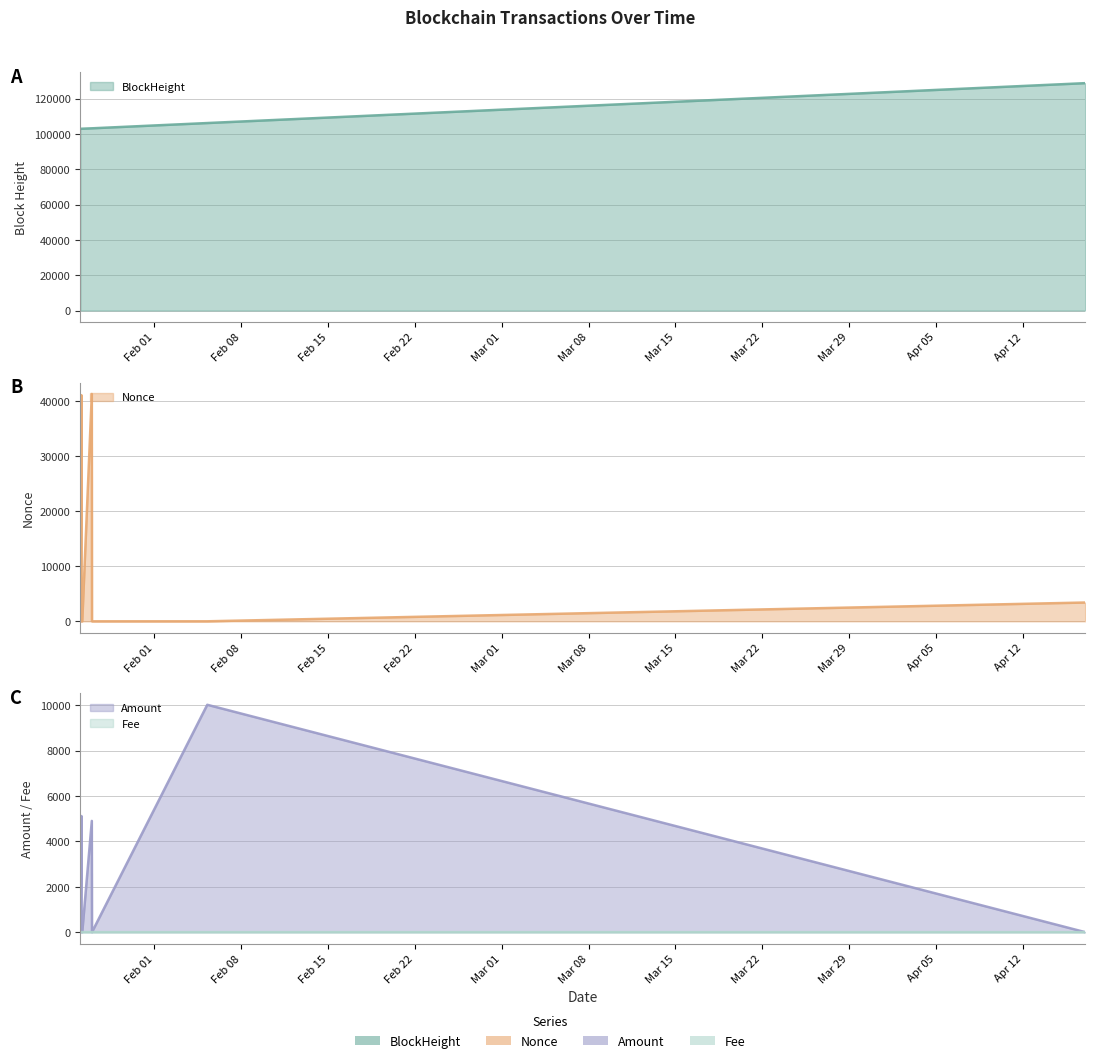

Rank the series at 2022-04-17 00:45:00 from lowest to highest value.

Amount, Fee, Nonce, BlockHeight